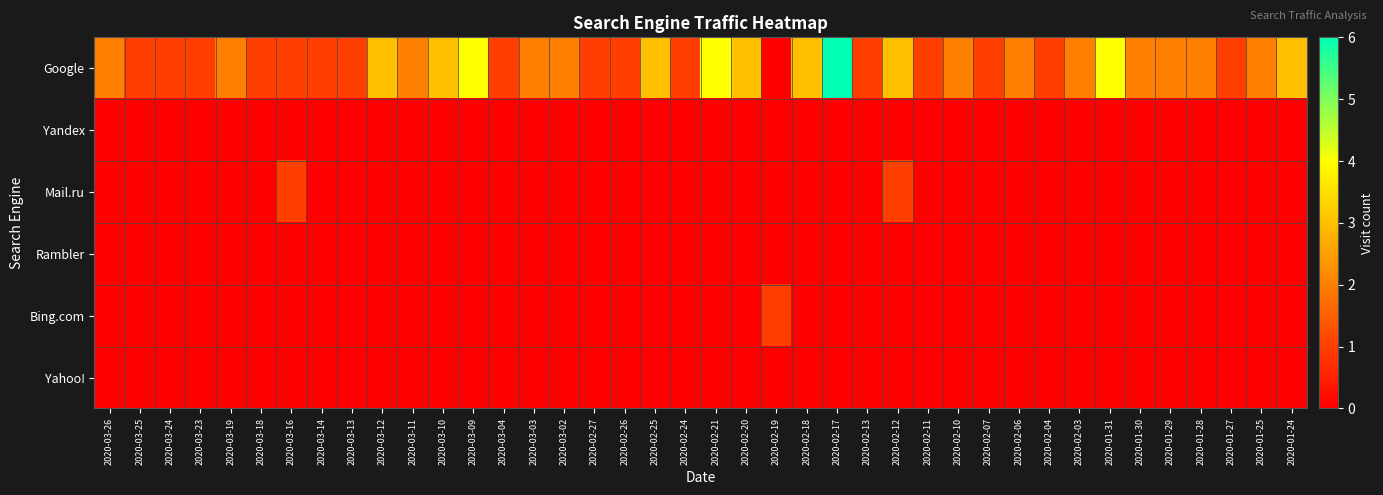

Reading left to right, extract all data points from this chart.

Google: 2020-03-26=2	2020-03-25=1	2020-03-24=1	2020-03-23=1	2020-03-19=2	2020-03-18=1	2020-03-16=1	2020-03-14=1	2020-03-13=1	2020-03-12=3	2020-03-11=2	2020-03-10=3	2020-03-09=4	2020-03-04=1	2020-03-03=2	2020-03-02=2	2020-02-27=1	2020-02-26=1	2020-02-25=3	2020-02-24=1	2020-02-21=4	2020-02-20=3	2020-02-19=0	2020-02-18=3	2020-02-17=6	2020-02-13=1	2020-02-12=3	2020-02-11=1	2020-02-10=2	2020-02-07=1	2020-02-06=2	2020-02-04=1	2020-02-03=2	2020-01-31=4	2020-01-30=2	2020-01-29=2	2020-01-28=2	2020-01-27=1	2020-01-25=2	2020-01-24=3
Yandex: 2020-03-26=0	2020-03-25=0	2020-03-24=0	2020-03-23=0	2020-03-19=0	2020-03-18=0	2020-03-16=0	2020-03-14=0	2020-03-13=0	2020-03-12=0	2020-03-11=0	2020-03-10=0	2020-03-09=0	2020-03-04=0	2020-03-03=0	2020-03-02=0	2020-02-27=0	2020-02-26=0	2020-02-25=0	2020-02-24=0	2020-02-21=0	2020-02-20=0	2020-02-19=0	2020-02-18=0	2020-02-17=0	2020-02-13=0	2020-02-12=0	2020-02-11=0	2020-02-10=0	2020-02-07=0	2020-02-06=0	2020-02-04=0	2020-02-03=0	2020-01-31=0	2020-01-30=0	2020-01-29=0	2020-01-28=0	2020-01-27=0	2020-01-25=0	2020-01-24=0
Mail.ru: 2020-03-26=0	2020-03-25=0	2020-03-24=0	2020-03-23=0	2020-03-19=0	2020-03-18=0	2020-03-16=1	2020-03-14=0	2020-03-13=0	2020-03-12=0	2020-03-11=0	2020-03-10=0	2020-03-09=0	2020-03-04=0	2020-03-03=0	2020-03-02=0	2020-02-27=0	2020-02-26=0	2020-02-25=0	2020-02-24=0	2020-02-21=0	2020-02-20=0	2020-02-19=0	2020-02-18=0	2020-02-17=0	2020-02-13=0	2020-02-12=1	2020-02-11=0	2020-02-10=0	2020-02-07=0	2020-02-06=0	2020-02-04=0	2020-02-03=0	2020-01-31=0	2020-01-30=0	2020-01-29=0	2020-01-28=0	2020-01-27=0	2020-01-25=0	2020-01-24=0
Rambler: 2020-03-26=0	2020-03-25=0	2020-03-24=0	2020-03-23=0	2020-03-19=0	2020-03-18=0	2020-03-16=0	2020-03-14=0	2020-03-13=0	2020-03-12=0	2020-03-11=0	2020-03-10=0	2020-03-09=0	2020-03-04=0	2020-03-03=0	2020-03-02=0	2020-02-27=0	2020-02-26=0	2020-02-25=0	2020-02-24=0	2020-02-21=0	2020-02-20=0	2020-02-19=0	2020-02-18=0	2020-02-17=0	2020-02-13=0	2020-02-12=0	2020-02-11=0	2020-02-10=0	2020-02-07=0	2020-02-06=0	2020-02-04=0	2020-02-03=0	2020-01-31=0	2020-01-30=0	2020-01-29=0	2020-01-28=0	2020-01-27=0	2020-01-25=0	2020-01-24=0
Bing.com: 2020-03-26=0	2020-03-25=0	2020-03-24=0	2020-03-23=0	2020-03-19=0	2020-03-18=0	2020-03-16=0	2020-03-14=0	2020-03-13=0	2020-03-12=0	2020-03-11=0	2020-03-10=0	2020-03-09=0	2020-03-04=0	2020-03-03=0	2020-03-02=0	2020-02-27=0	2020-02-26=0	2020-02-25=0	2020-02-24=0	2020-02-21=0	2020-02-20=0	2020-02-19=1	2020-02-18=0	2020-02-17=0	2020-02-13=0	2020-02-12=0	2020-02-11=0	2020-02-10=0	2020-02-07=0	2020-02-06=0	2020-02-04=0	2020-02-03=0	2020-01-31=0	2020-01-30=0	2020-01-29=0	2020-01-28=0	2020-01-27=0	2020-01-25=0	2020-01-24=0
Yahoo!: 2020-03-26=0	2020-03-25=0	2020-03-24=0	2020-03-23=0	2020-03-19=0	2020-03-18=0	2020-03-16=0	2020-03-14=0	2020-03-13=0	2020-03-12=0	2020-03-11=0	2020-03-10=0	2020-03-09=0	2020-03-04=0	2020-03-03=0	2020-03-02=0	2020-02-27=0	2020-02-26=0	2020-02-25=0	2020-02-24=0	2020-02-21=0	2020-02-20=0	2020-02-19=0	2020-02-18=0	2020-02-17=0	2020-02-13=0	2020-02-12=0	2020-02-11=0	2020-02-10=0	2020-02-07=0	2020-02-06=0	2020-02-04=0	2020-02-03=0	2020-01-31=0	2020-01-30=0	2020-01-29=0	2020-01-28=0	2020-01-27=0	2020-01-25=0	2020-01-24=0